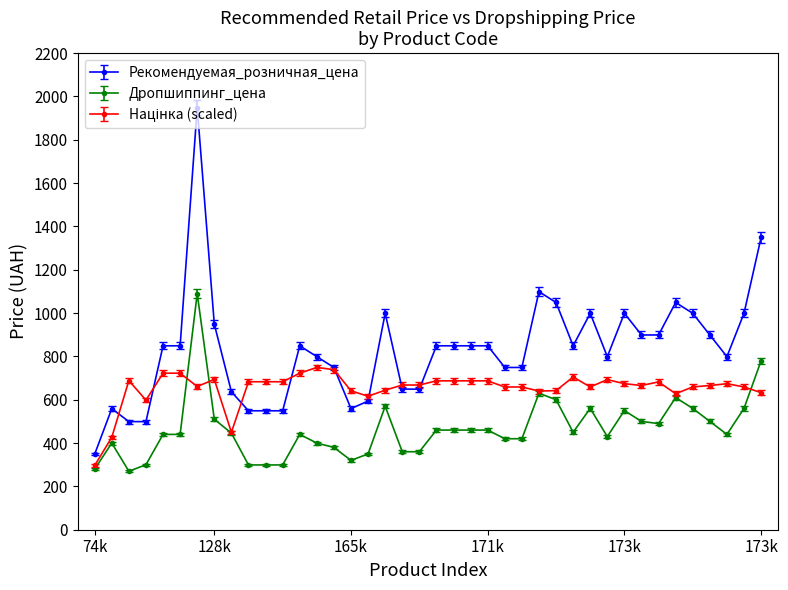

Which series has the largest range (max minus min)?

Рекомендуемая_розничная_цена